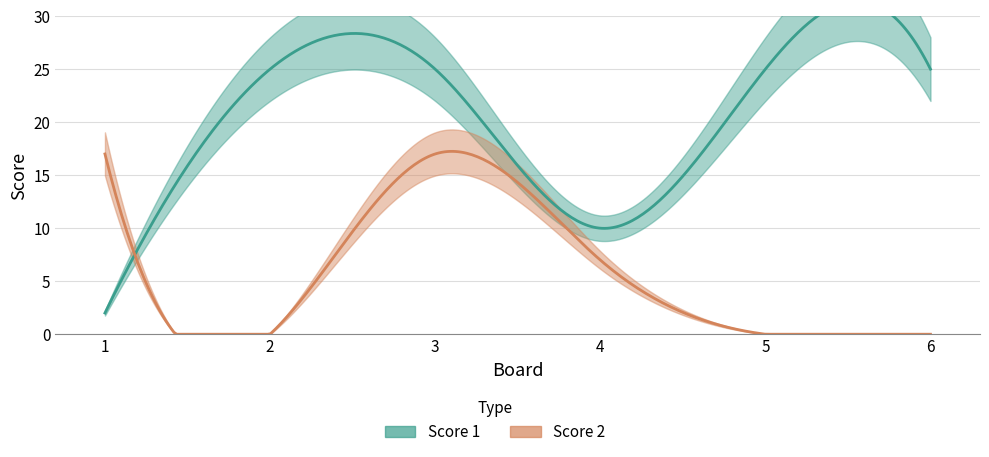

What are all the series names shown in the legend?

Score 1, Score 2